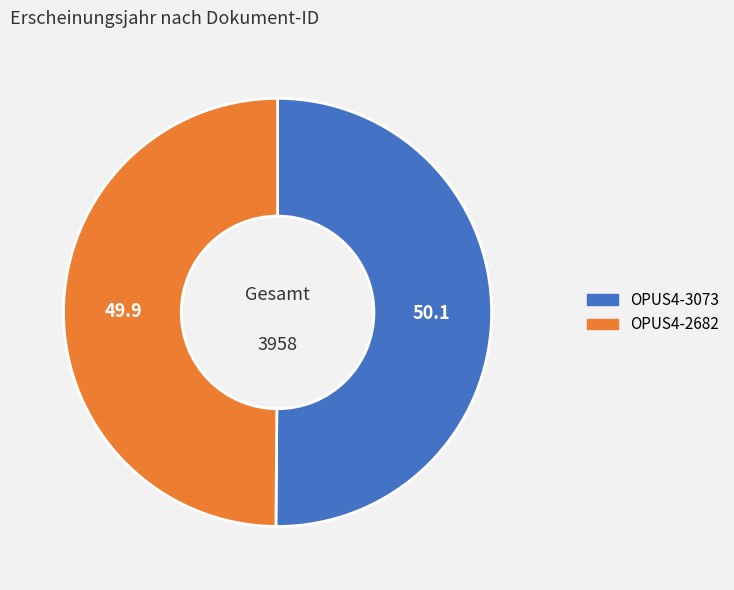

How many segments does this pie chart have?

2